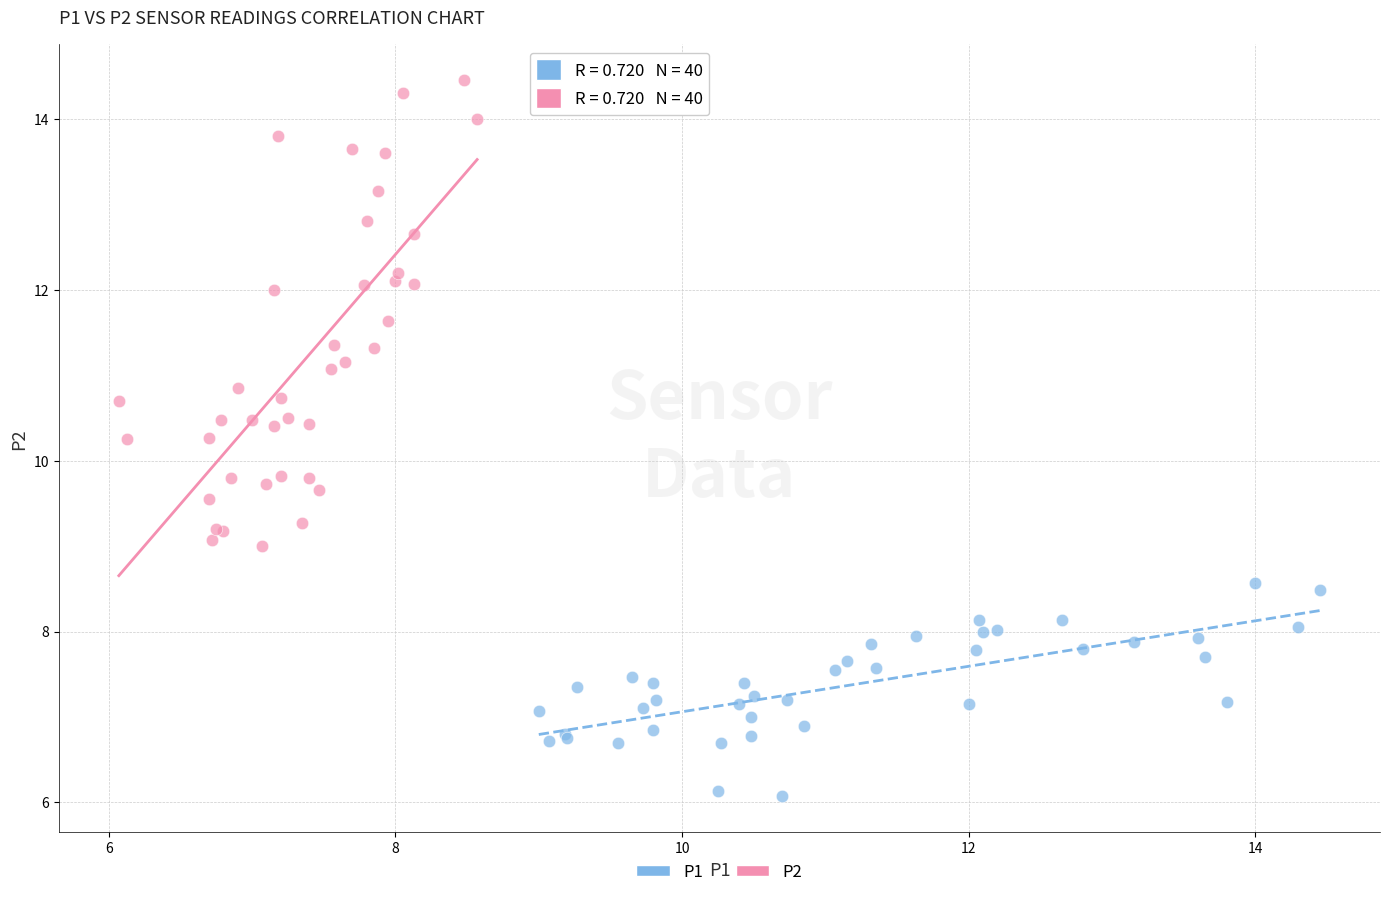

Which series reaches the maximum Y coordinate?

P2